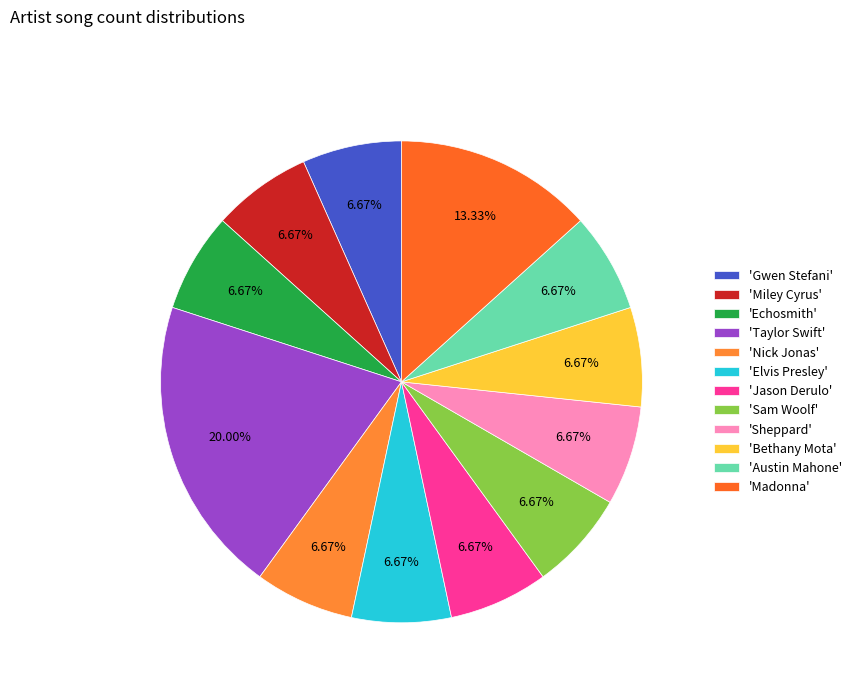

How many segments does this pie chart have?

12